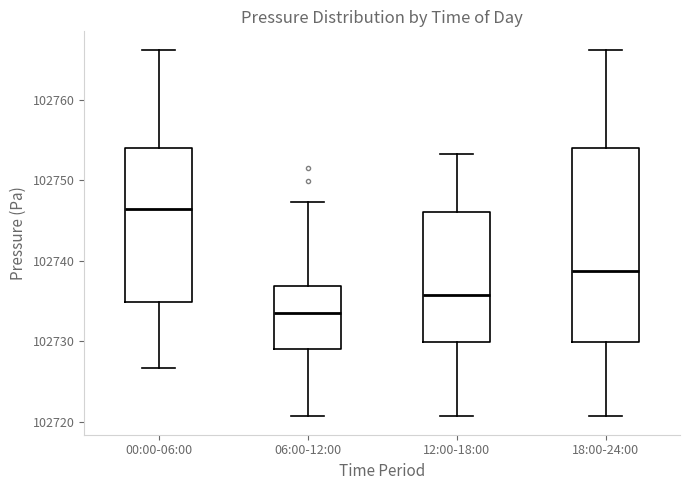

Comparing the boxes themselves (not the whiskers), which one is the tallest?

18:00-24:00